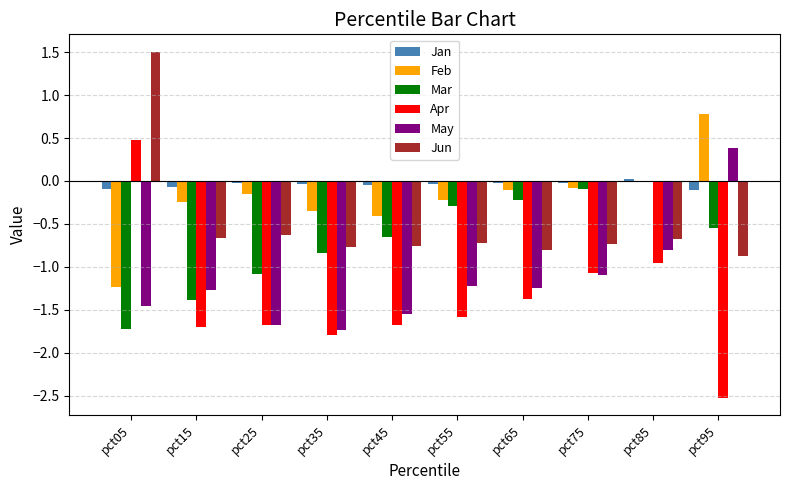

What is the sum of all May values?

-11.7